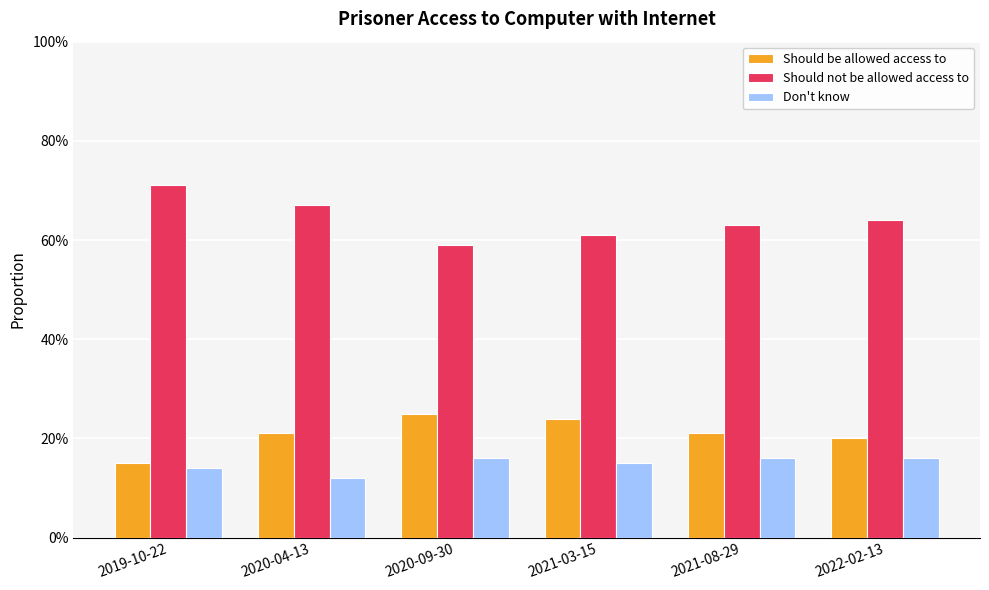

What are all the series names shown in the legend?

Should be allowed access to, Should not be allowed access to, Don't know